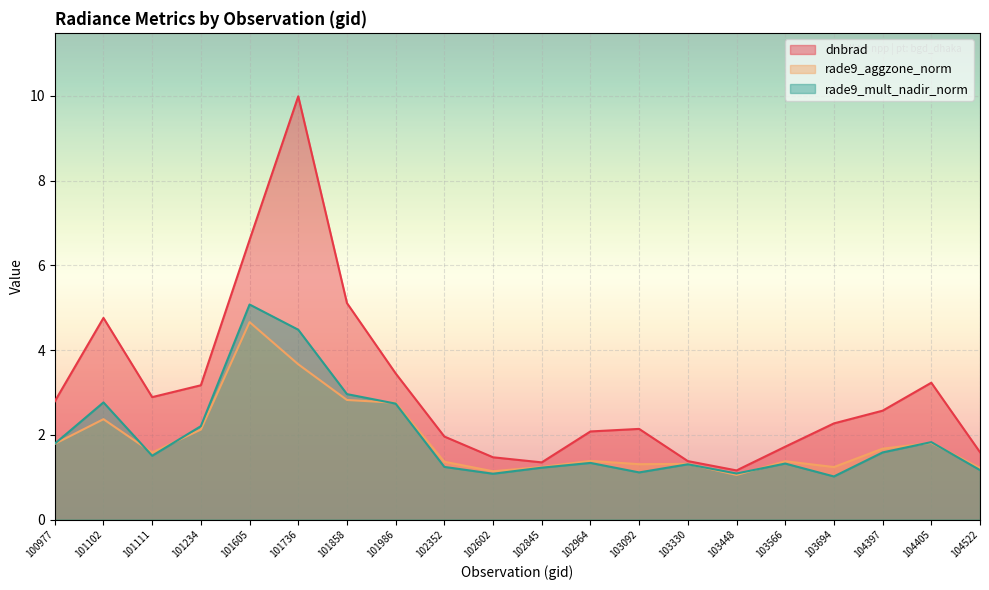

What is the average value of the rade9_mult_nadir_norm series?

1.9